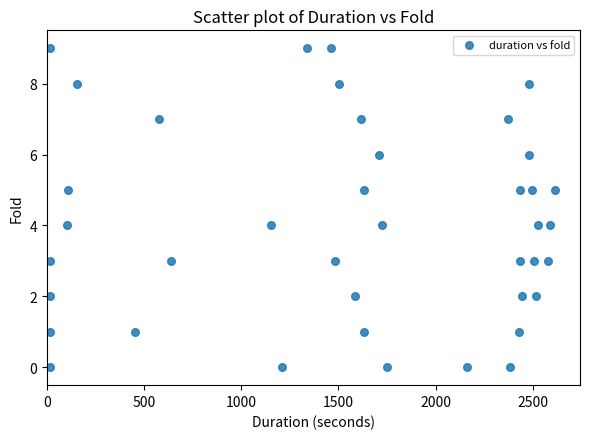

What is the range of Y values (max minus min)?

9